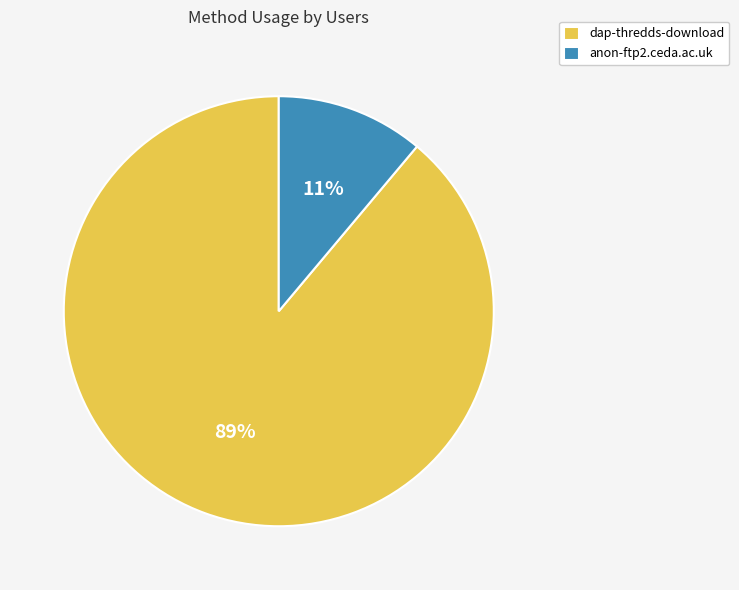

Do anon-ftp2.ceda.ac.uk and dap-thredds-download together represent more than half of the pie?

Yes